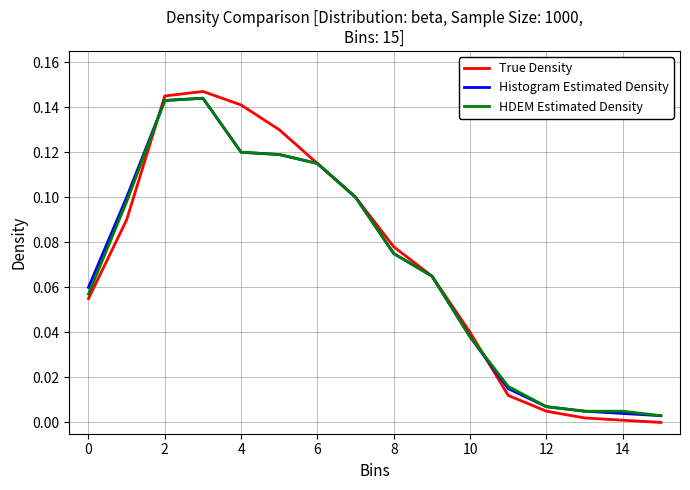

At which category does the chart reach its minimum across all series?

15